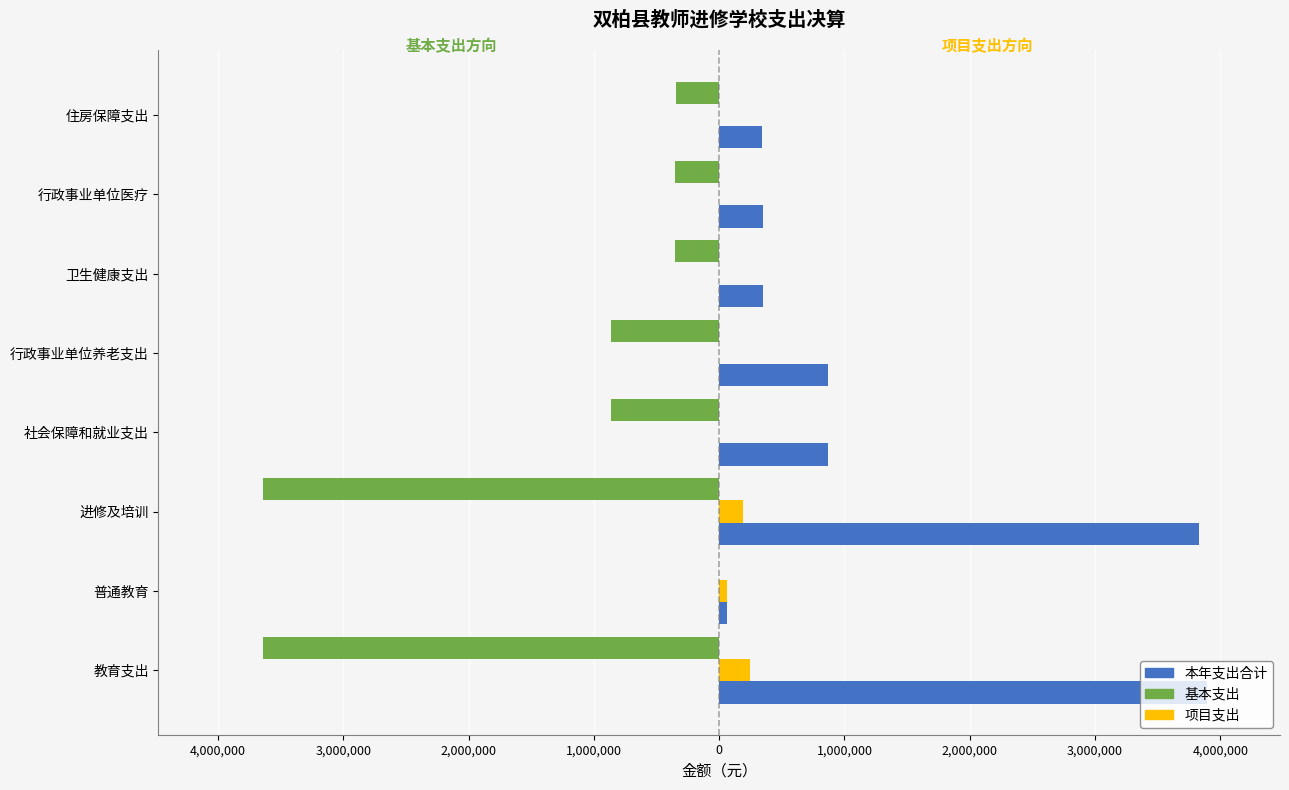

What are all the series names shown in the legend?

本年支出合计, 基本支出, 项目支出